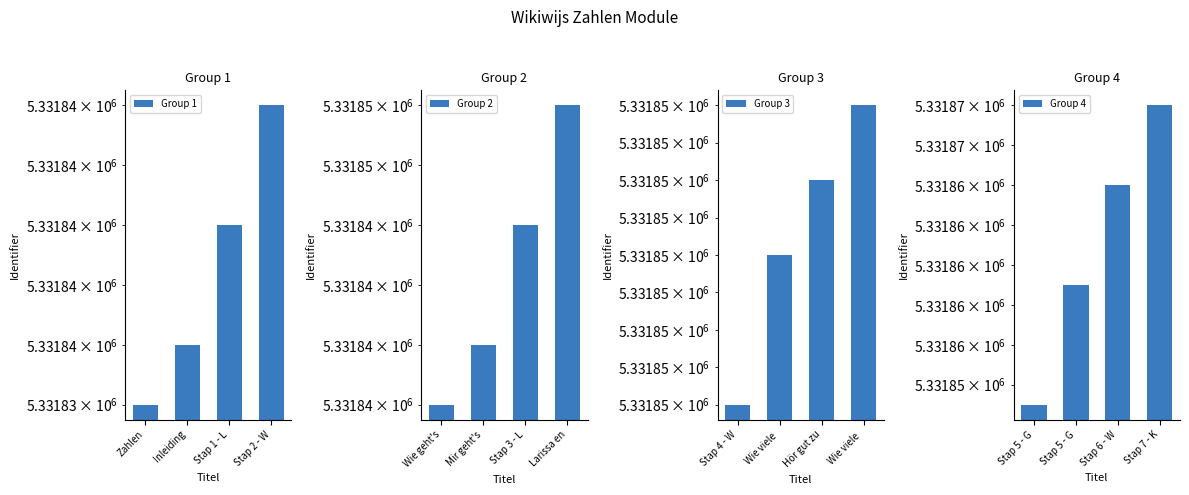

Which series has the largest total across all categories?

Group 4